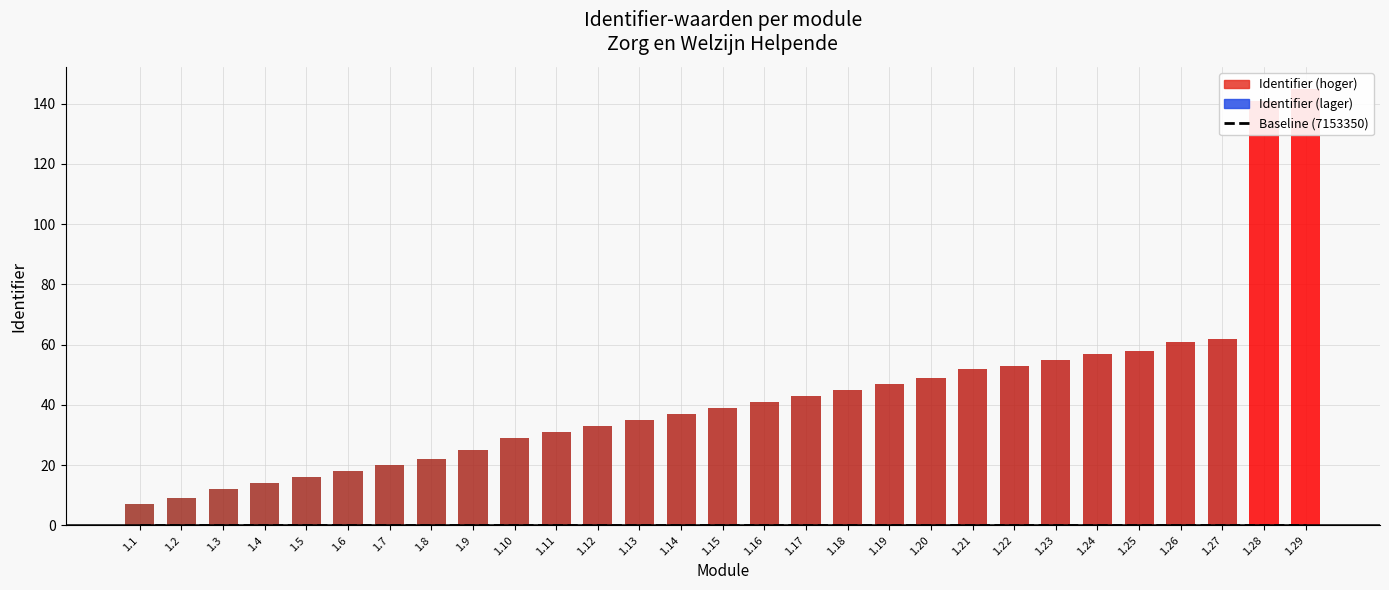

What is the sum of the values at 1.26 and 1.6?

14306779